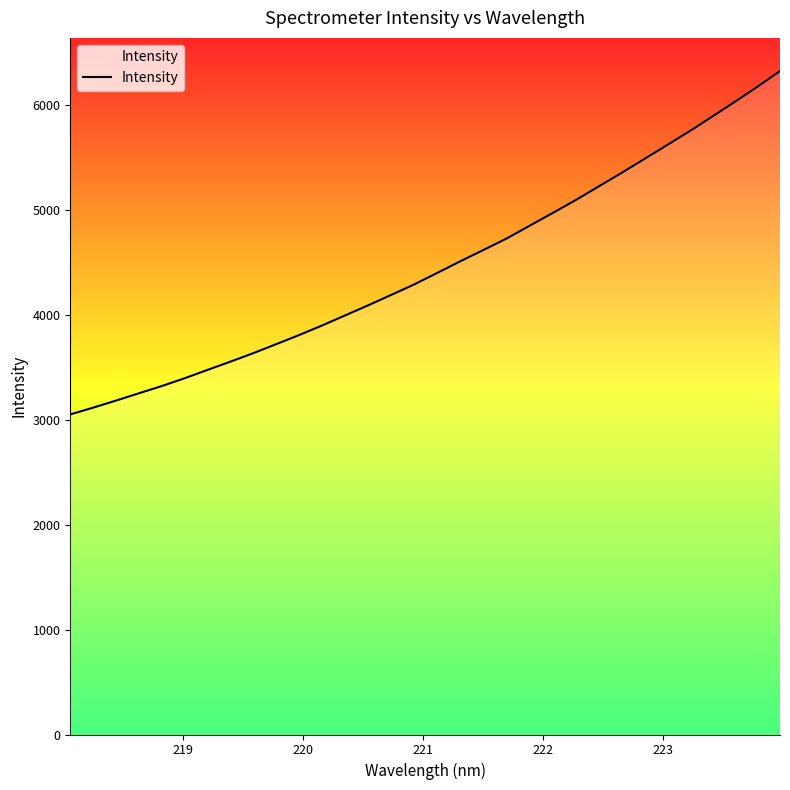

What is the smallest value displayed?

3050.8